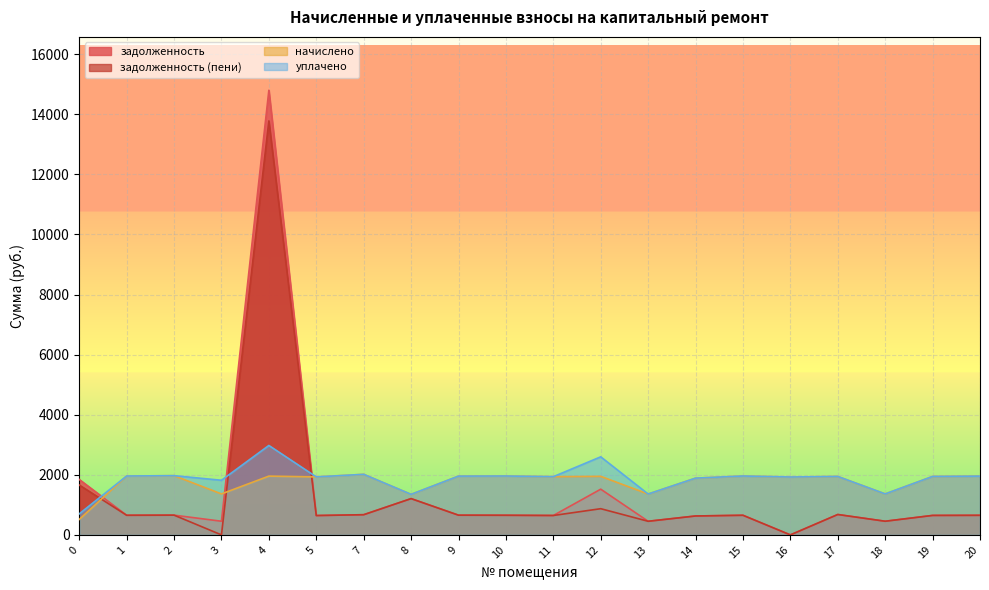

Reading left to right, list all the values displayed in this chart.

задолженность: 1845.5	653.3	657.0	454.6	14797.3	644.1	671.9	1207.8	656.2	653.3	645.8	1521.7	453.3	629.7	653.3	0.0	678.8	454.6	648.3	652.0
задолженность (пени): 1659.7	653.3	657.0	0.0	13777.2	644.1	671.9	1207.3	656.2	653.3	645.8	872.1	453.3	629.7	653.3	0.0	678.8	454.6	648.3	652.0
начислено: 514.2	1959.9	1971.1	1363.7	1956.2	1930.1	2015.8	1348.8	1956.2	1959.9	1937.5	1948.7	1360.0	1889.1	1959.9	1926.3	1945.0	1363.7	1945.0	1956.2
уплачено: 700.0	1959.9	1971.1	1818.3	2976.3	1930.1	2015.8	1349.4	1956.2	1959.9	1937.5	2598.3	1360.0	1889.1	1959.9	1926.3	1945.0	1363.7	1945.0	1956.2